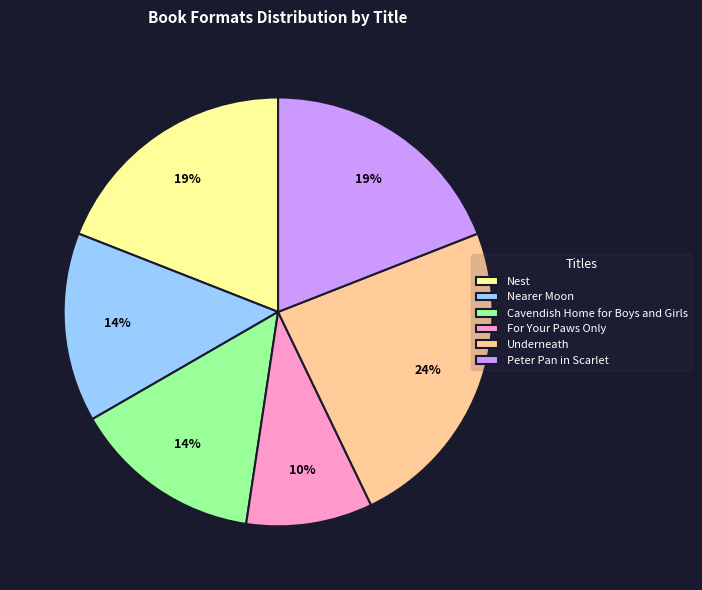

What is the ratio of the value at Peter Pan in Scarlet to the value at Nest?

1.0